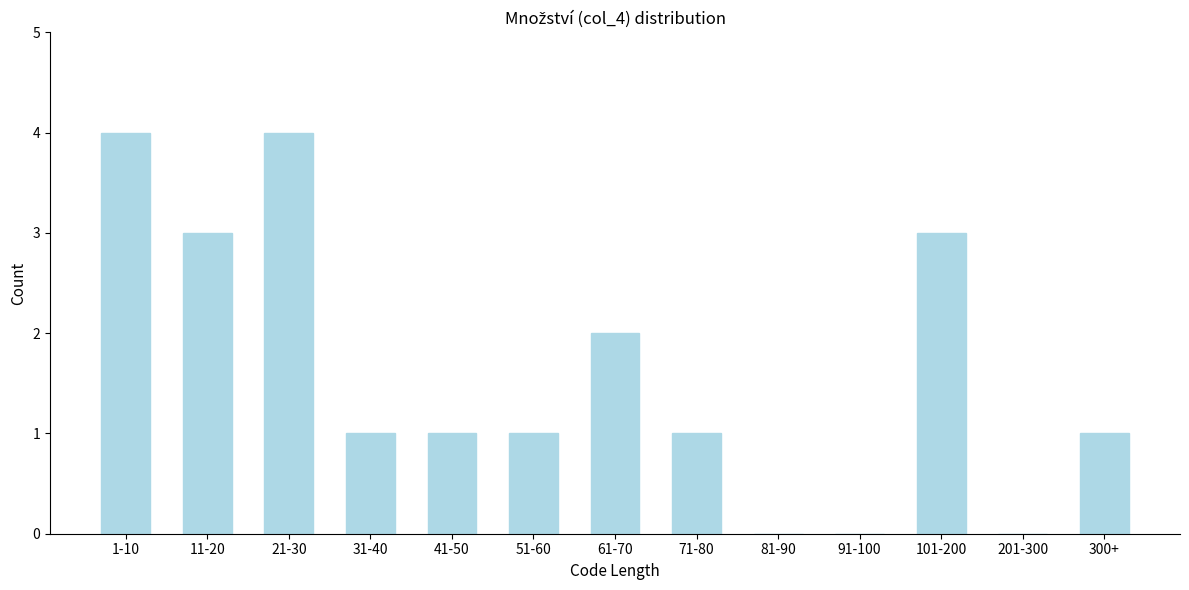

Reading left to right, extract all data points from this chart.

1-10=4	11-20=3	21-30=4	31-40=1	41-50=1	51-60=1	61-70=2	71-80=1	81-90=0	91-100=0	101-200=3	201-300=0	300+=1